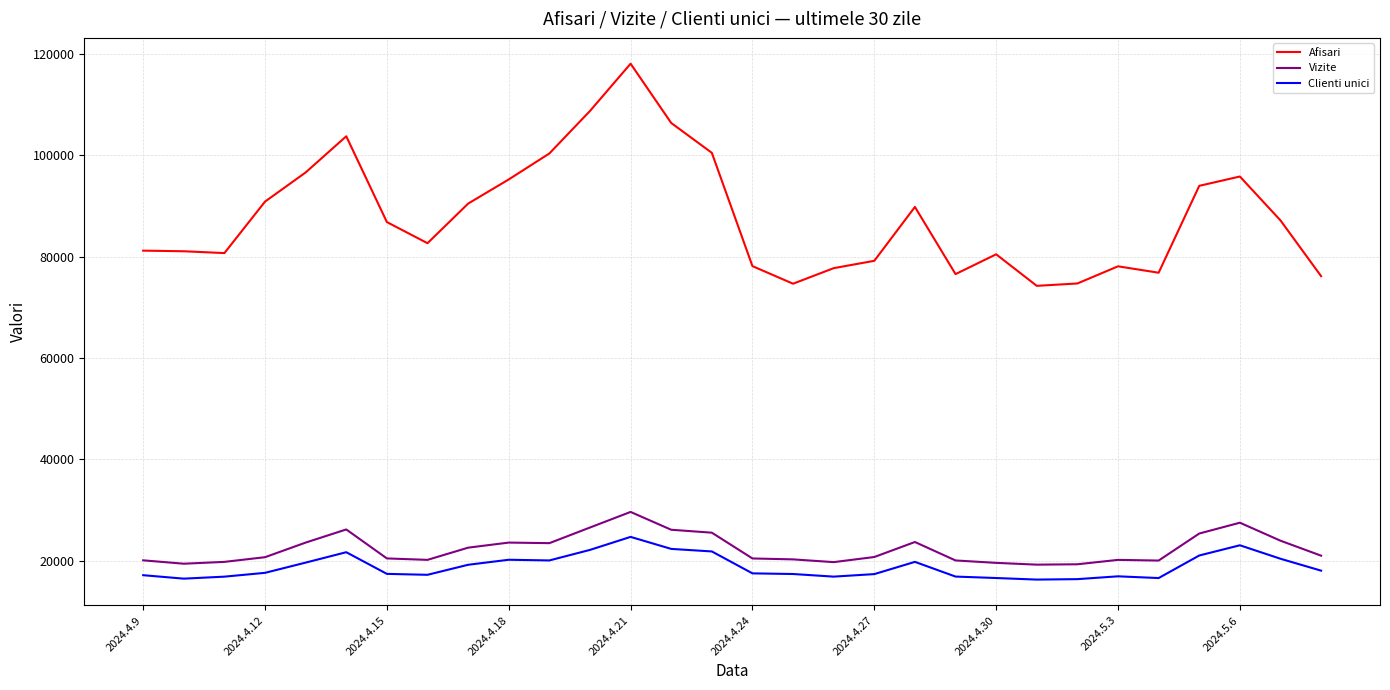

What is the difference between the maximum and minimum values in the Clienti unici series?

8427